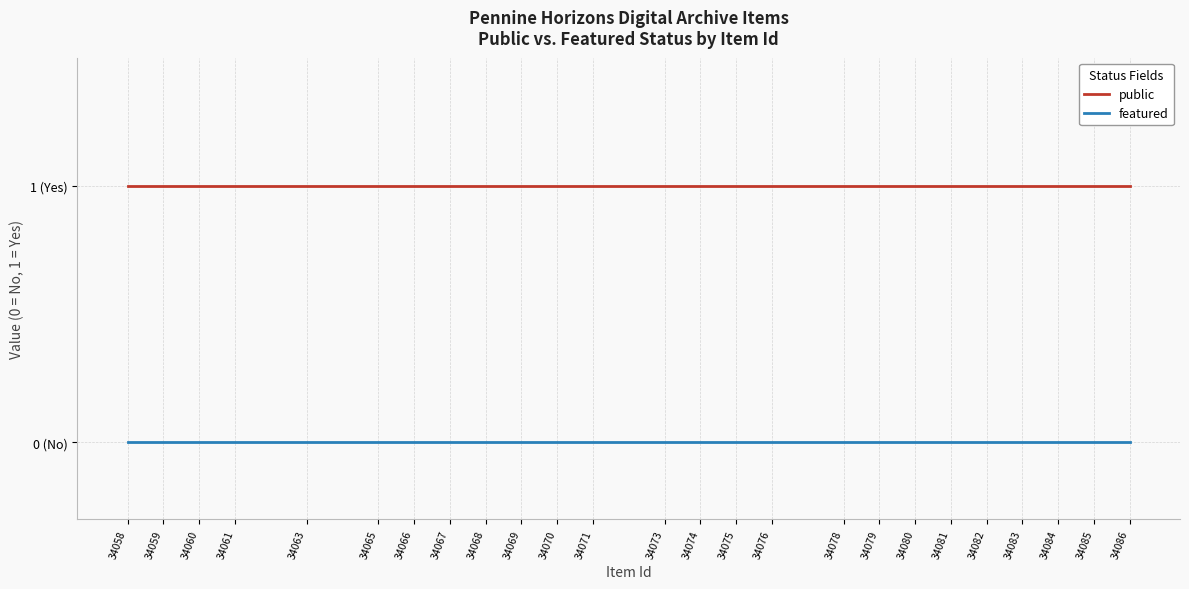

Which series changed the most between 34076 and 34065?

public